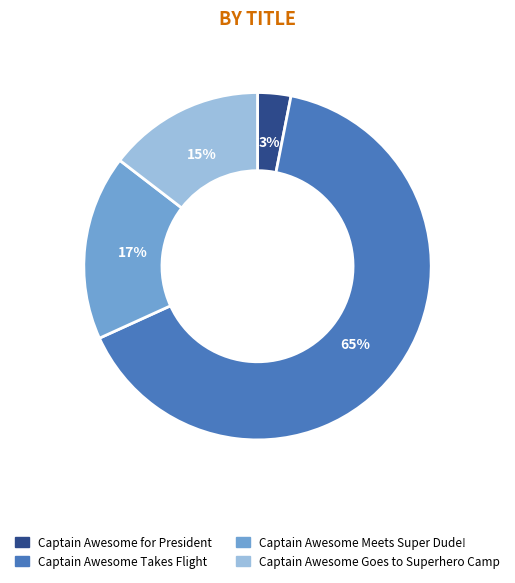

Which slice is the largest?

Captain Awesome Takes Flight